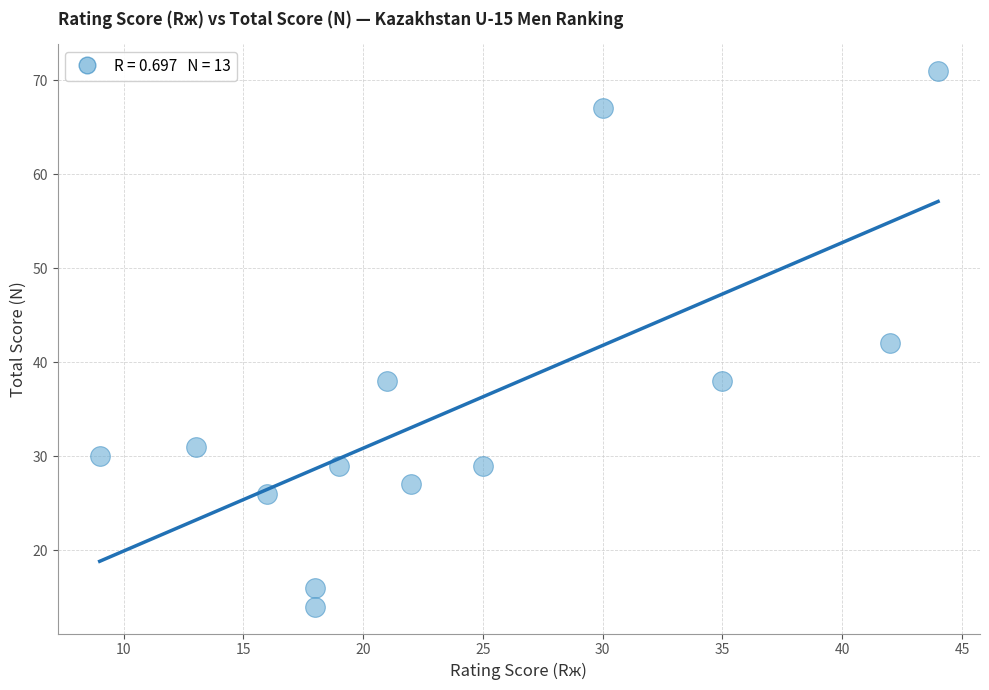

What is the range of X values (max minus min)?

35